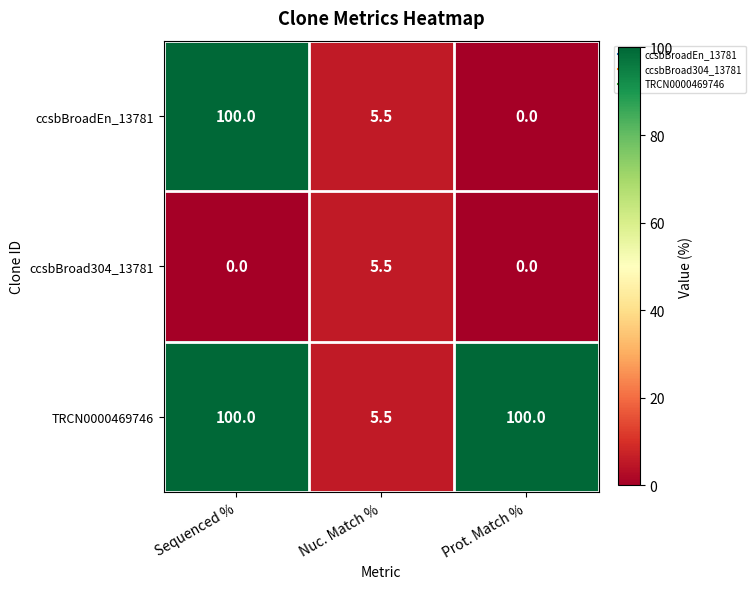

Is it true that ccsbBroadEn_13781 equals 2.9 at Nuc. Match %?

False